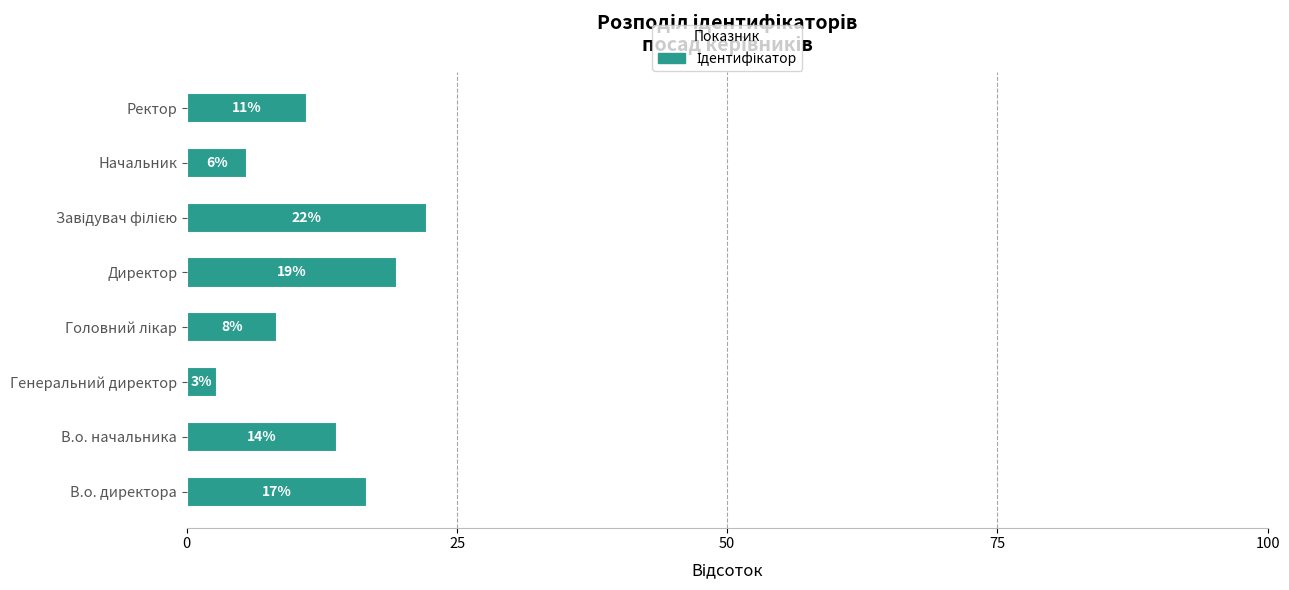

How many bars are there in total?

8